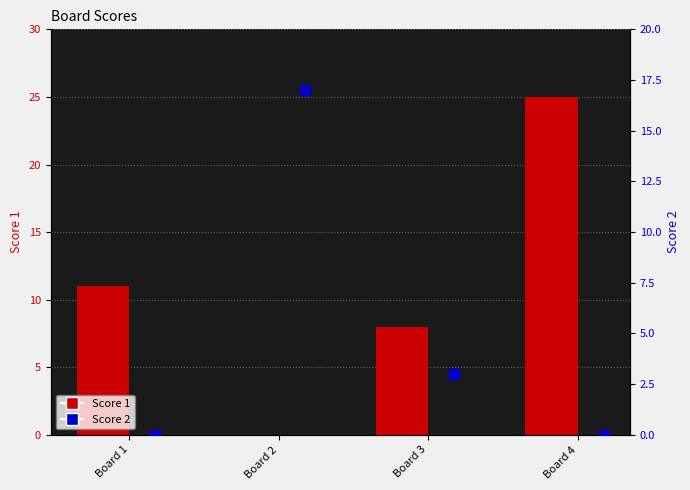

Which series contains the highest Y value?

Score 1